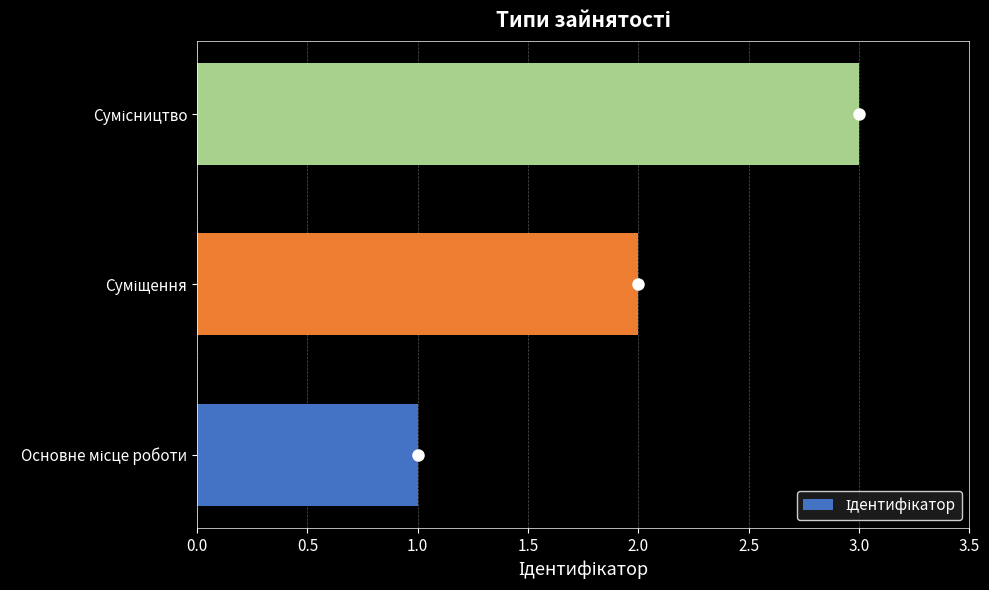

Are the bars horizontal?

Yes